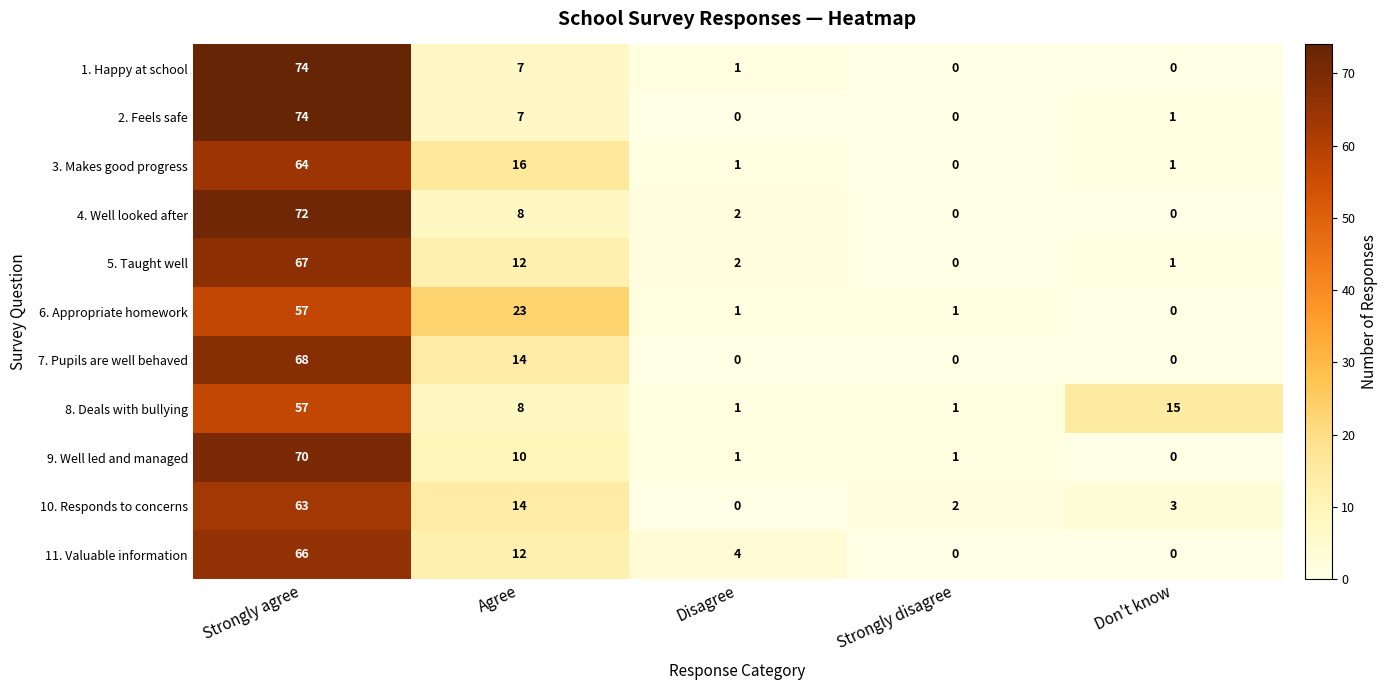

Which series changed the most between Disagree and Strongly disagree?

11. Valuable information